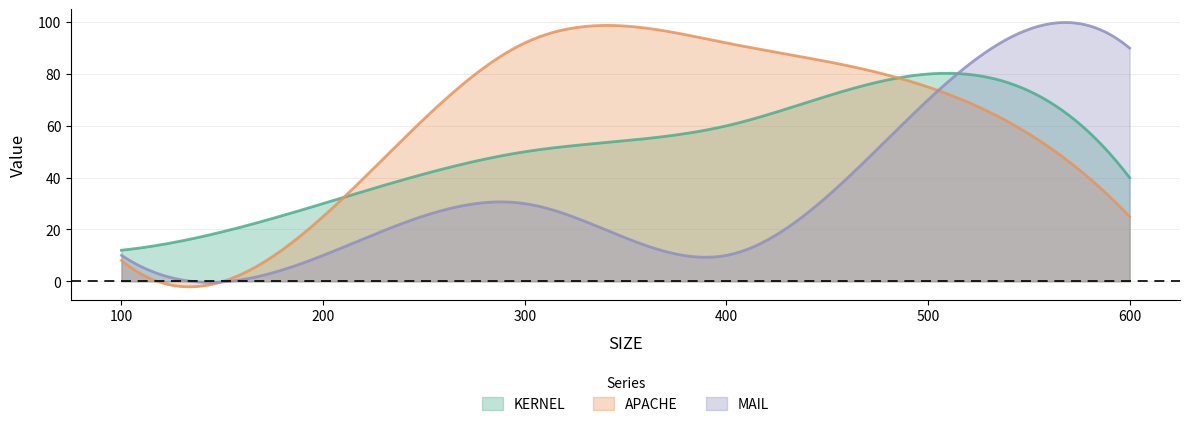

What are all the series names shown in the legend?

KERNEL, APACHE, MAIL